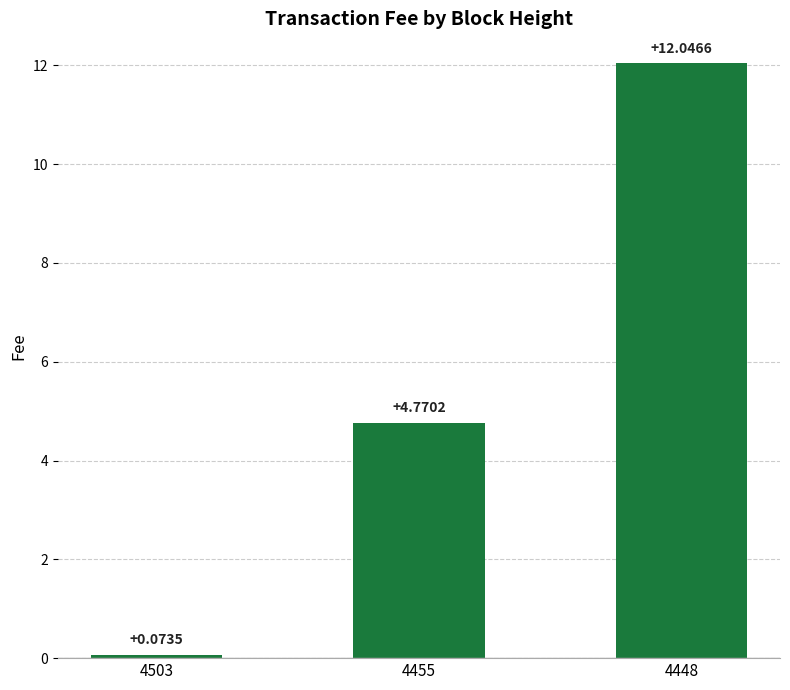

At which label does the data first exceed 4?

4455